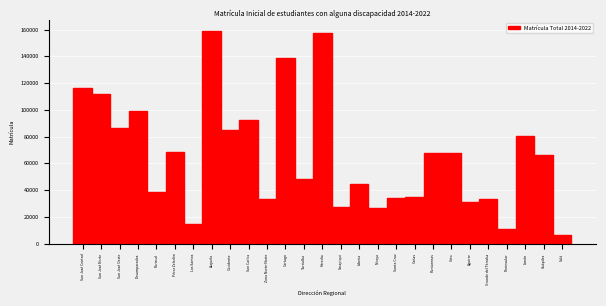

What is the label of the 6th bar from the left?

Pérez Zeledón